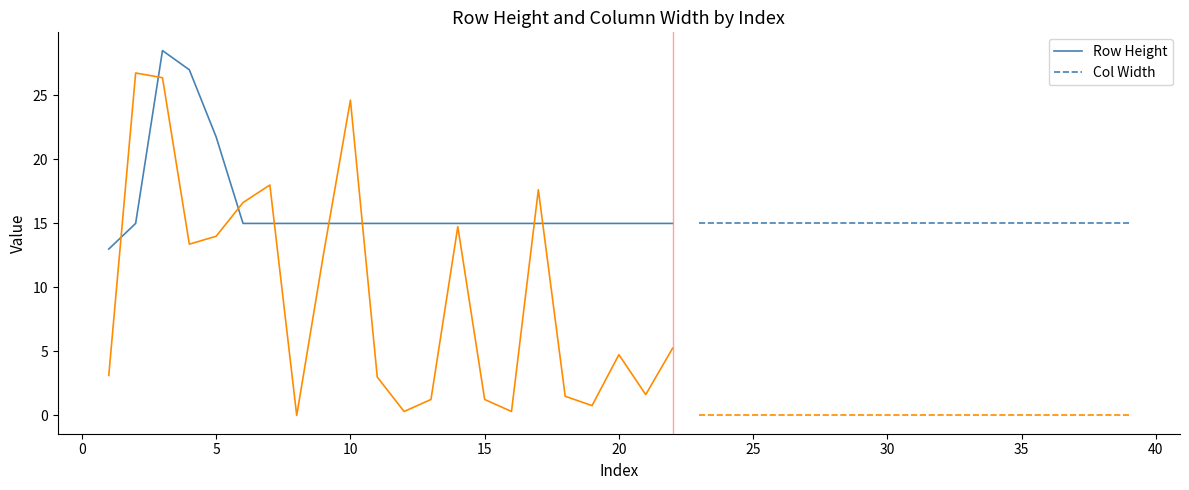

Rank the series by their maximum value, from lowest to highest.

Col Width, Row Height